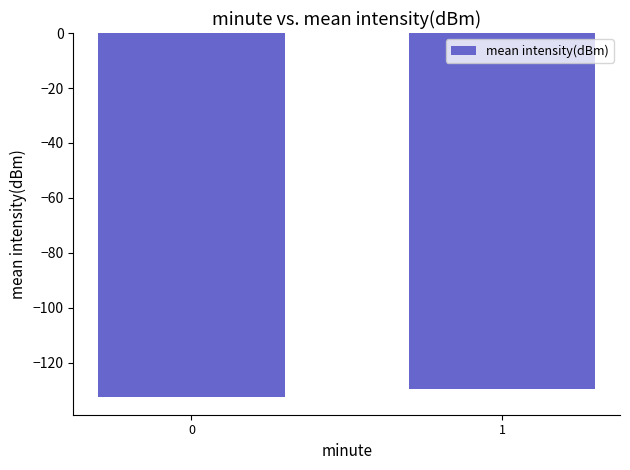

What is the minimum value shown in the chart?

-132.2